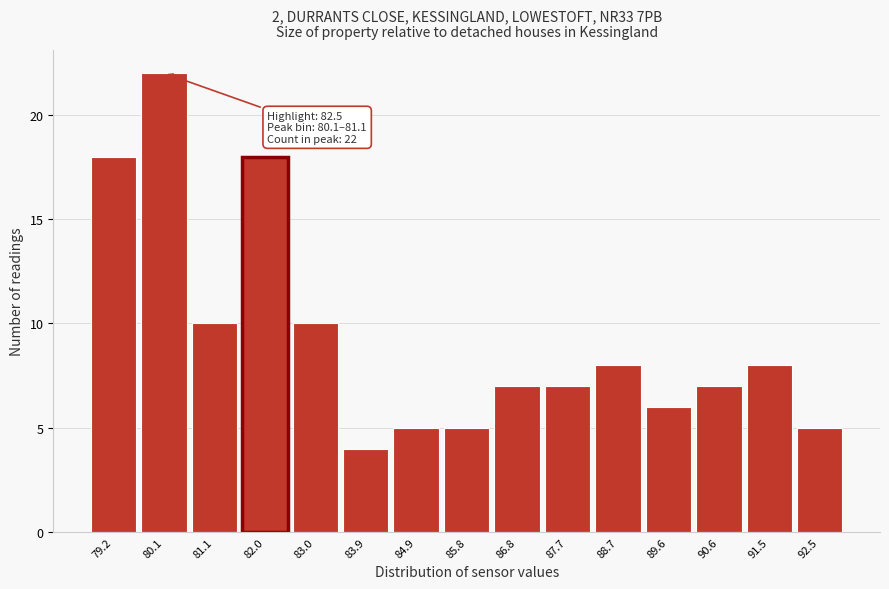

Reading left to right, list all the values displayed in this chart.

18	22	10	18	10	4	5	5	7	7	8	6	7	8	5